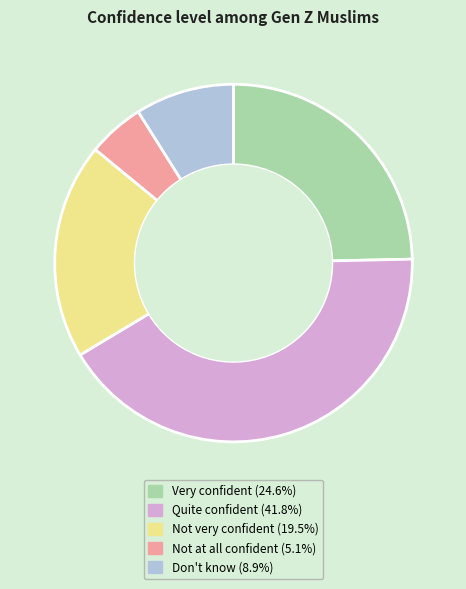

Rank the categories by value from highest to lowest.

Quite confident, Very confident, Not very confident, Don't know, Not at all confident